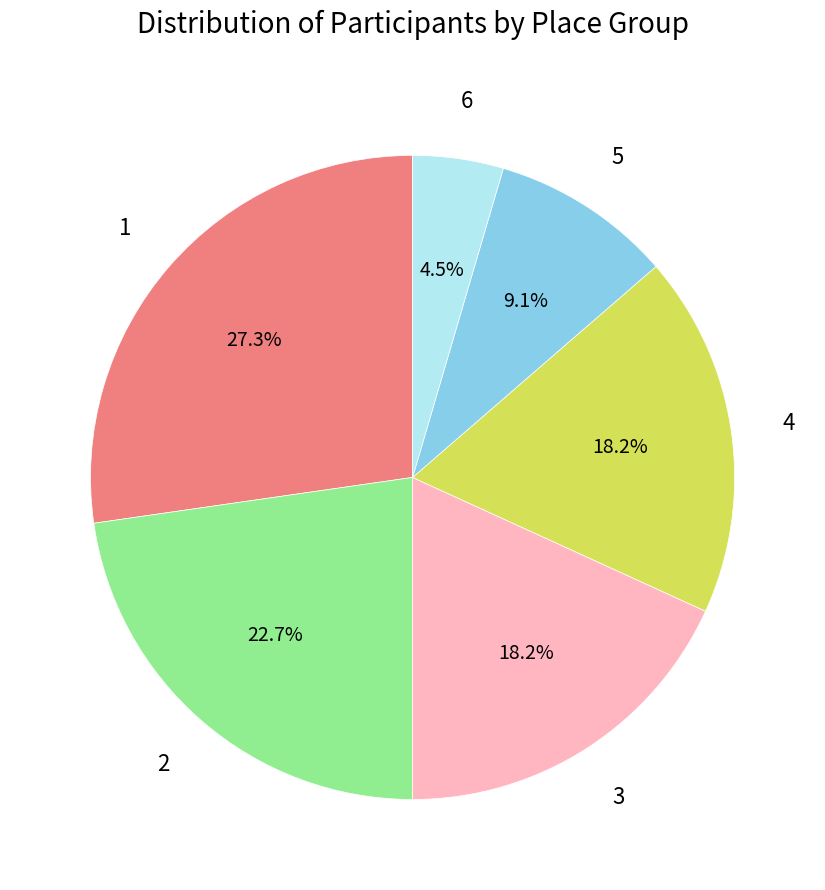

Count the number of slices in the pie.

6